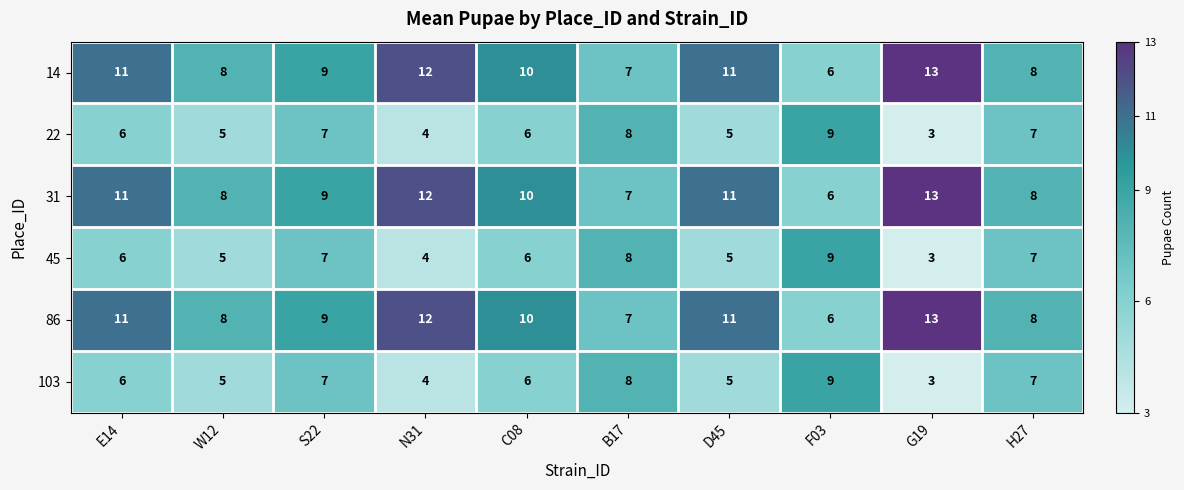

How many series are shown in this chart?

6